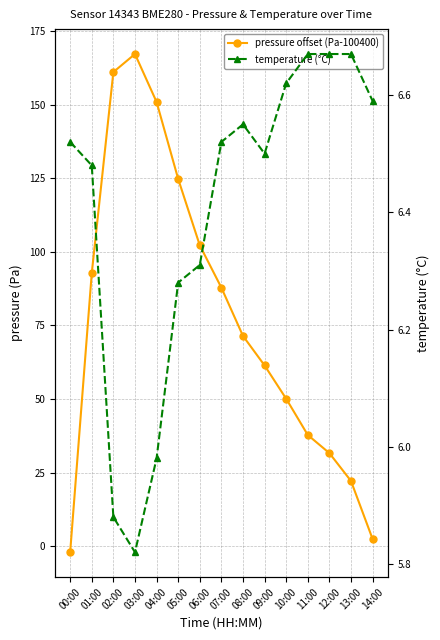

The pressure offset (Pa-100400) series shows 50.1 at 10:00. True or false?

True